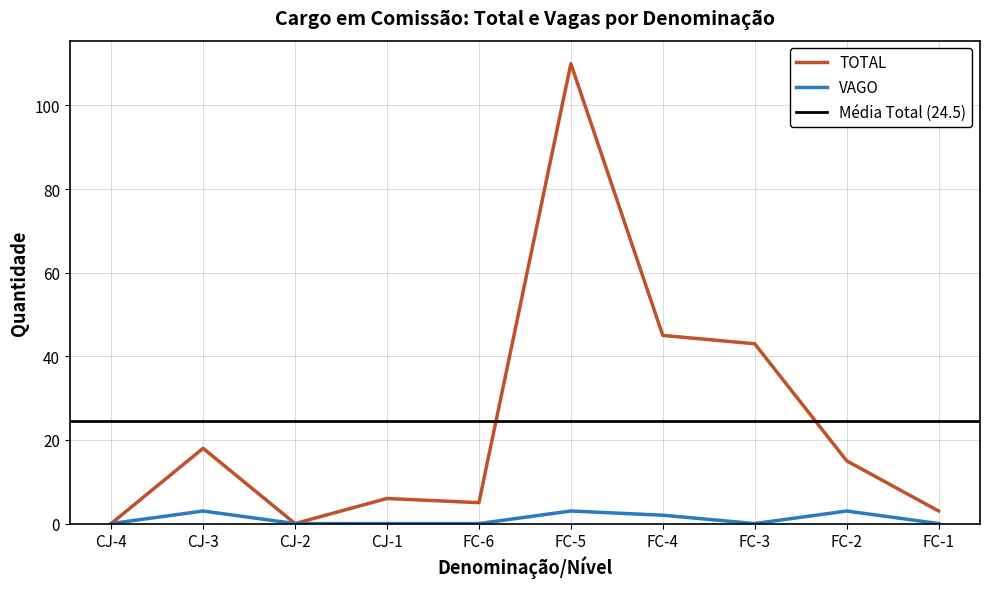

True or false: VAGO has a value of 4 at FC-5.

False